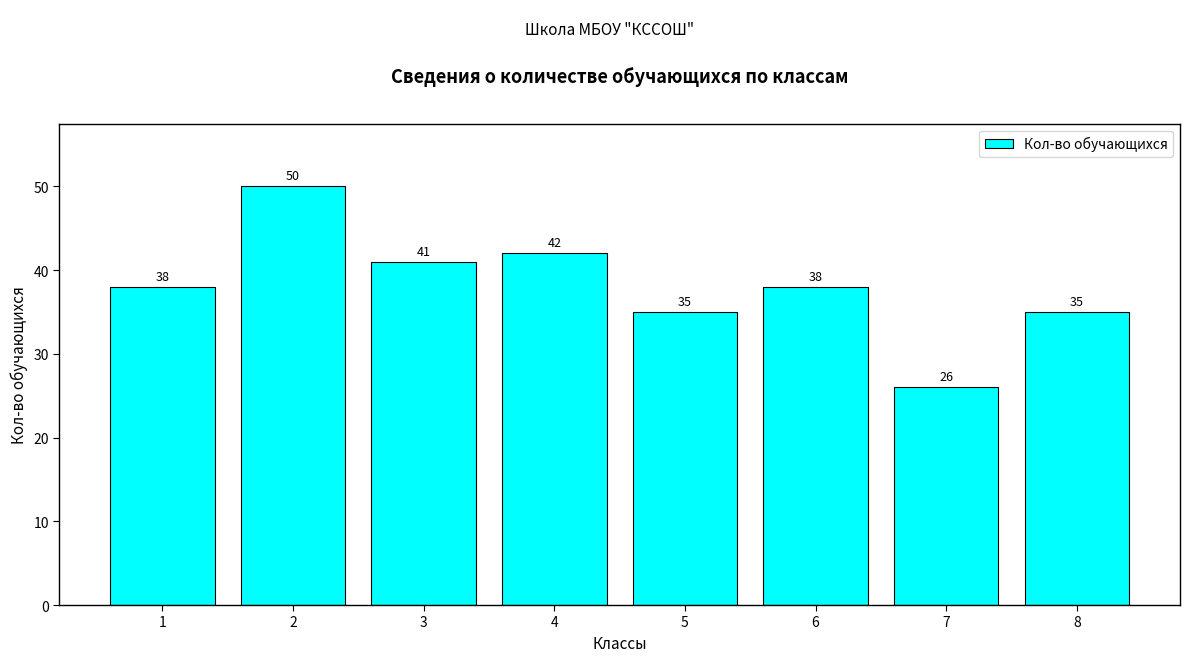

What is the difference between the maximum and minimum values?

24